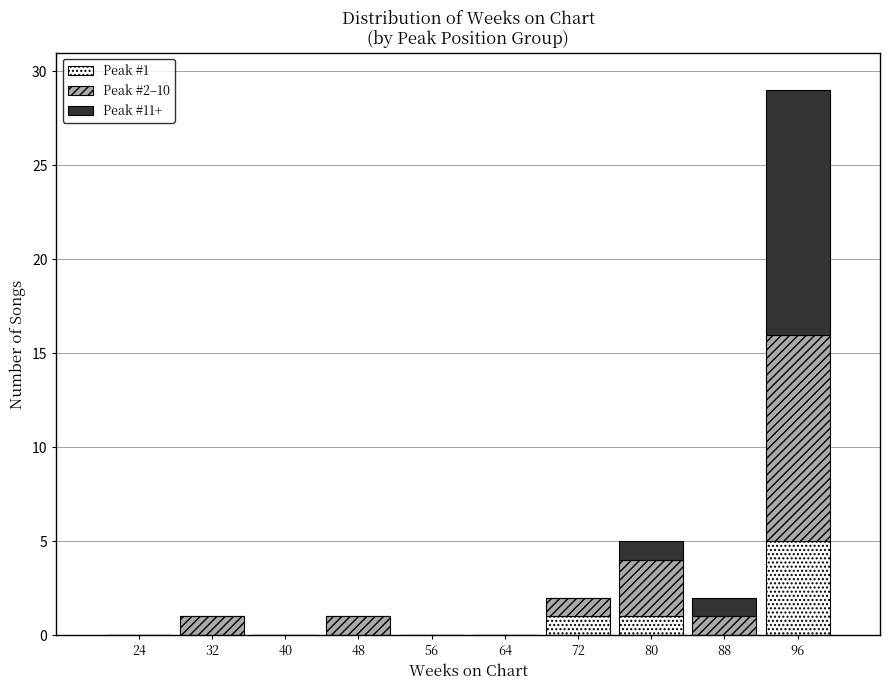

Which range on the x-axis has the tallest stacked bar (by total height)?

92 to 100